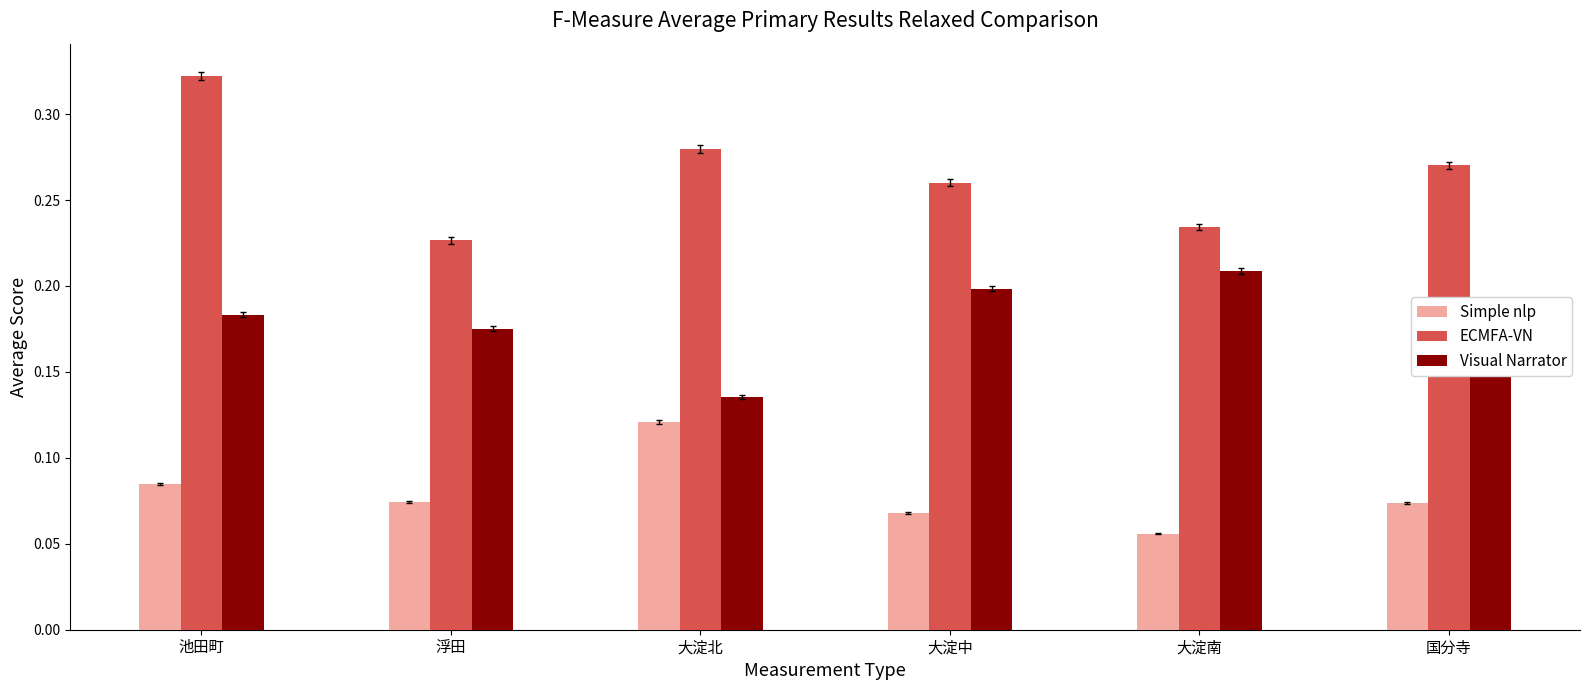

What is the sum of the ECMFA-VN values at 大淀南 and 池田町?

0.6